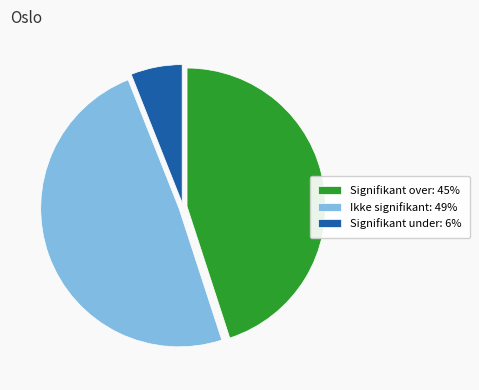

Is the sum of Signifikant under and Signifikant over greater than half?

Yes